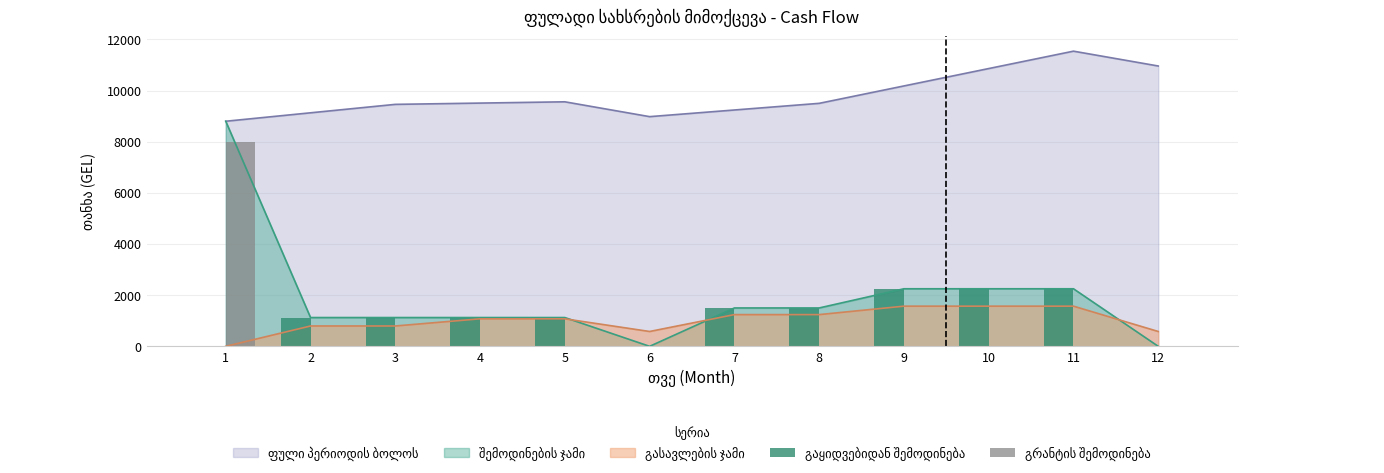

Does the chart contain any negative values?

No